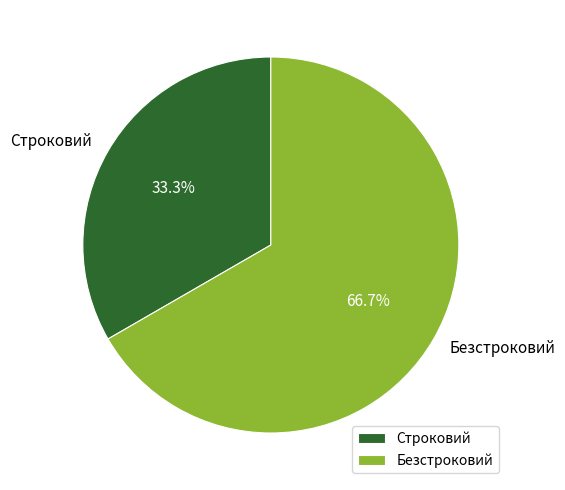

True or false: Строковий accounts for 33% of the total.

True